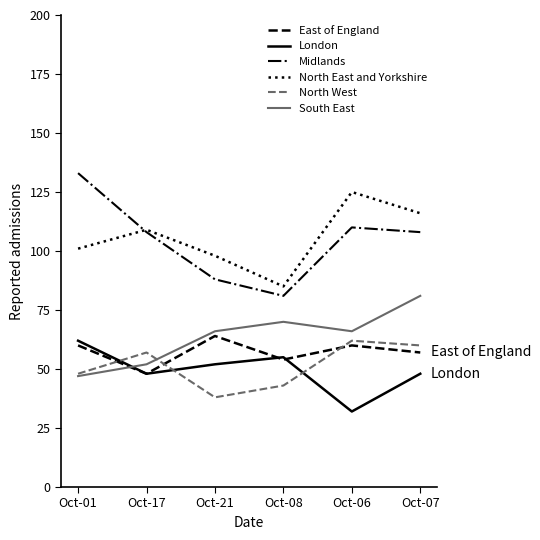

What position from the left is Oct-08?

4